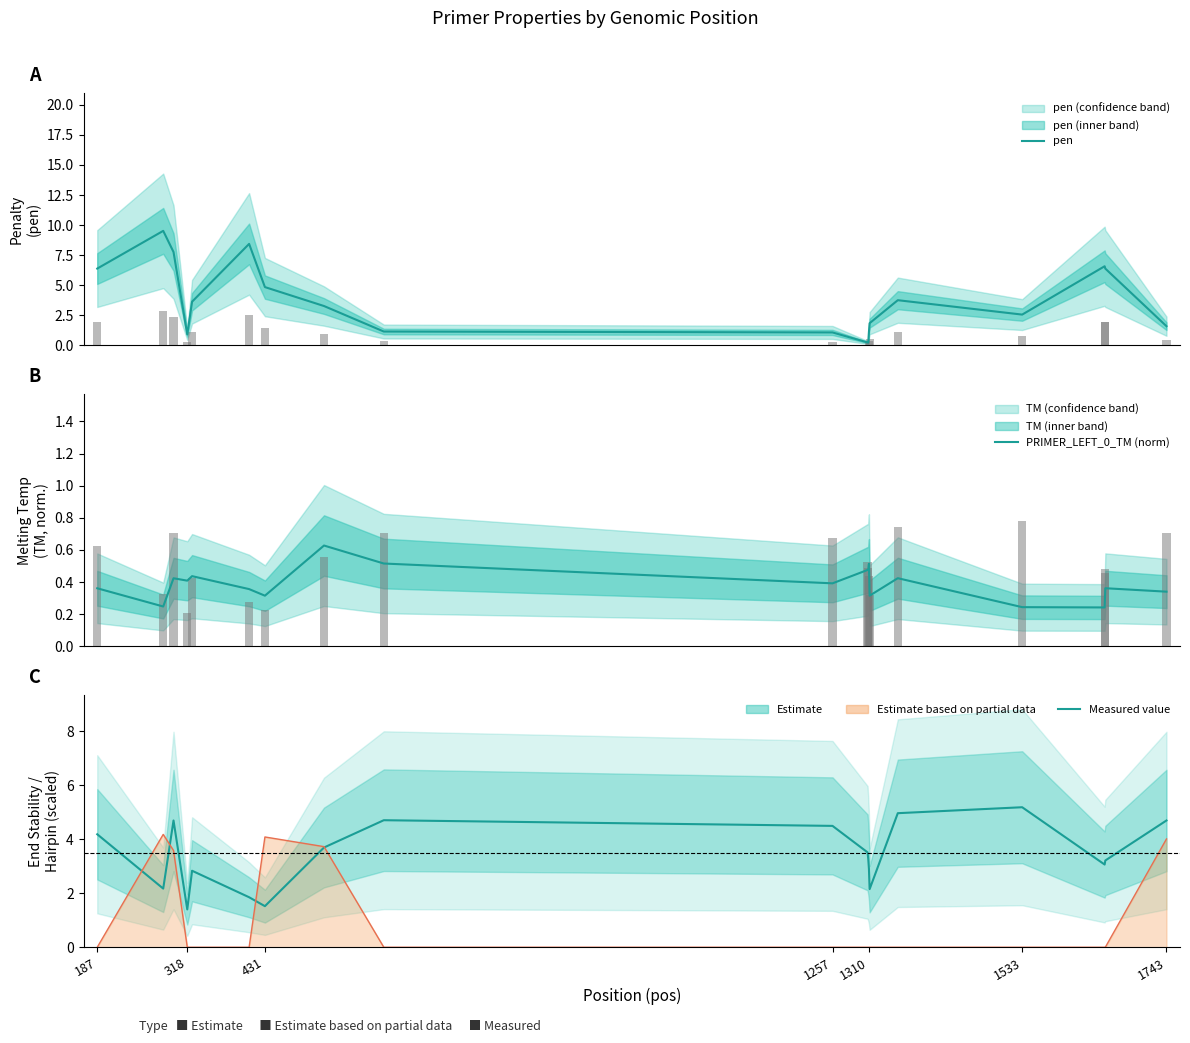

What is the sum of all PRIMER_LEFT_0_END_STABILITY values?

64.5